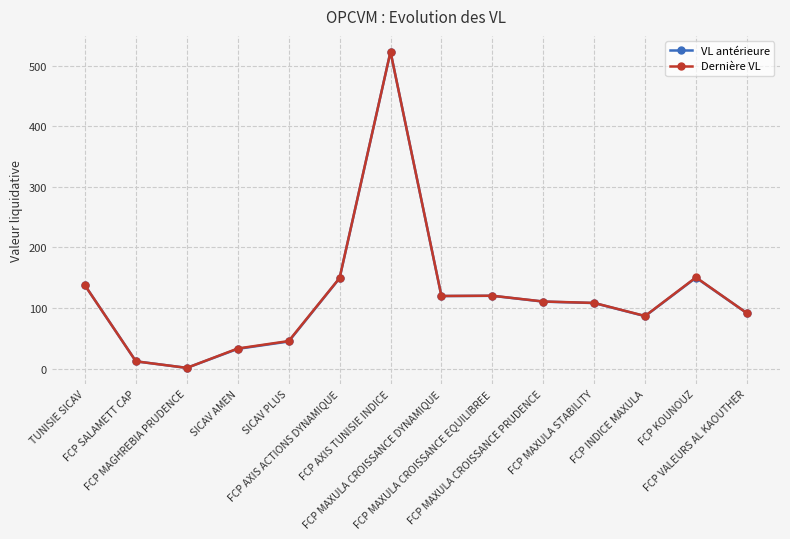

Is it true that Dernière VL equals 1.2 at FCP MAGHREBIA PRUDENCE?

True